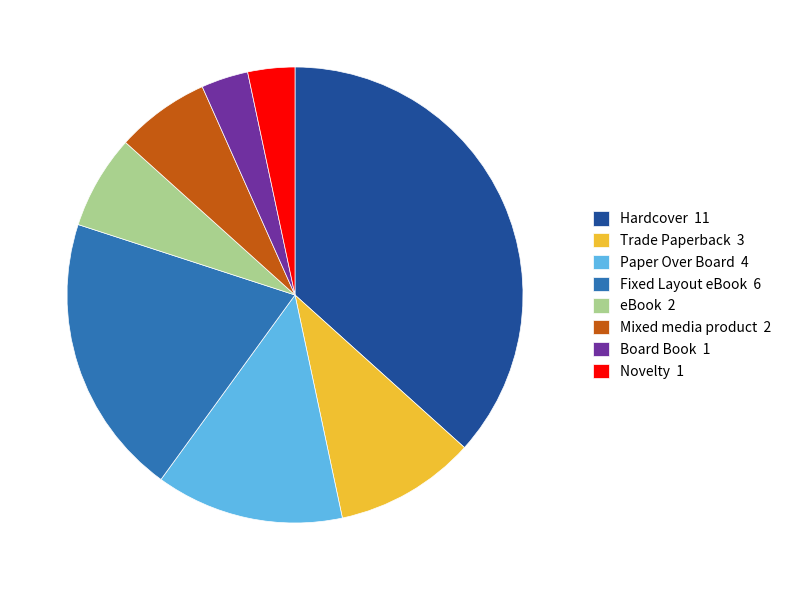

Is the sum of Trade Paperback 3 and Fixed Layout eBook 6 greater than half?

No